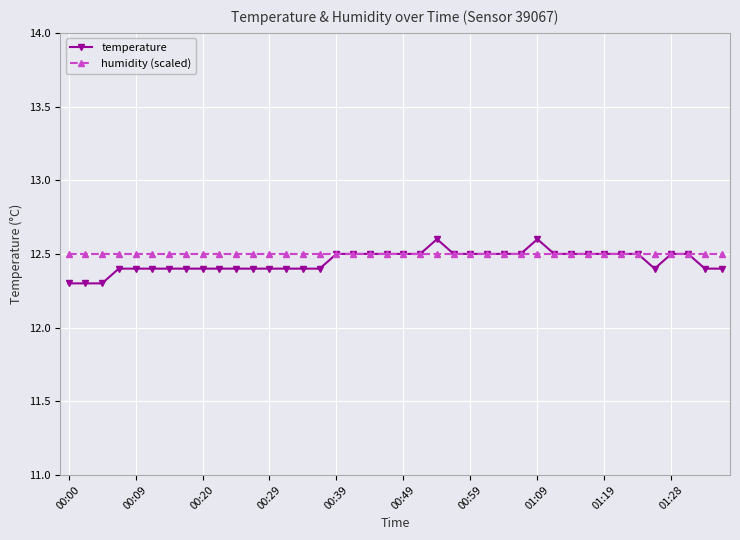

True or false: temperature has more than 0 points higher than both neighbors.

True